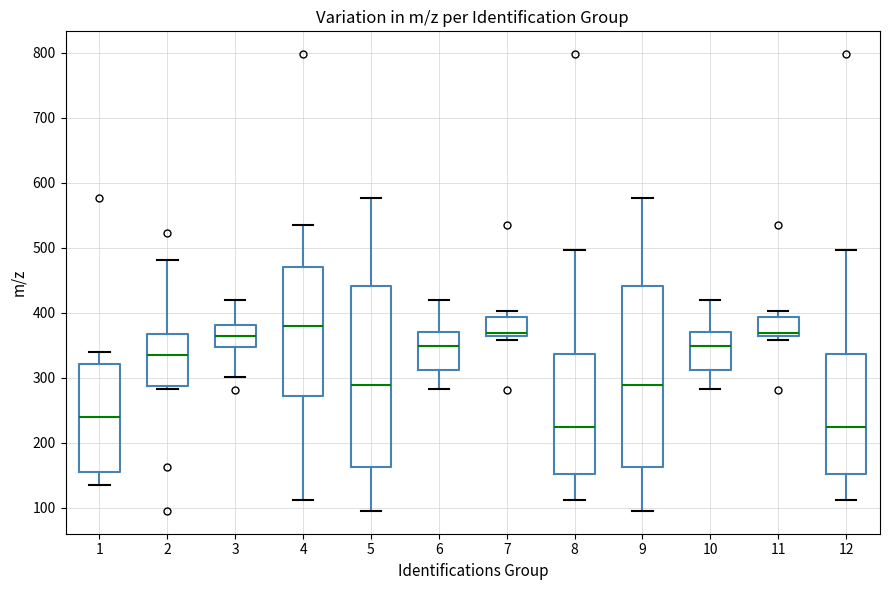

Where is the upper edge of the box at x = 6 on the y-axis? The values are not printed on the chart, so give them approximately, as read against the axis.

370